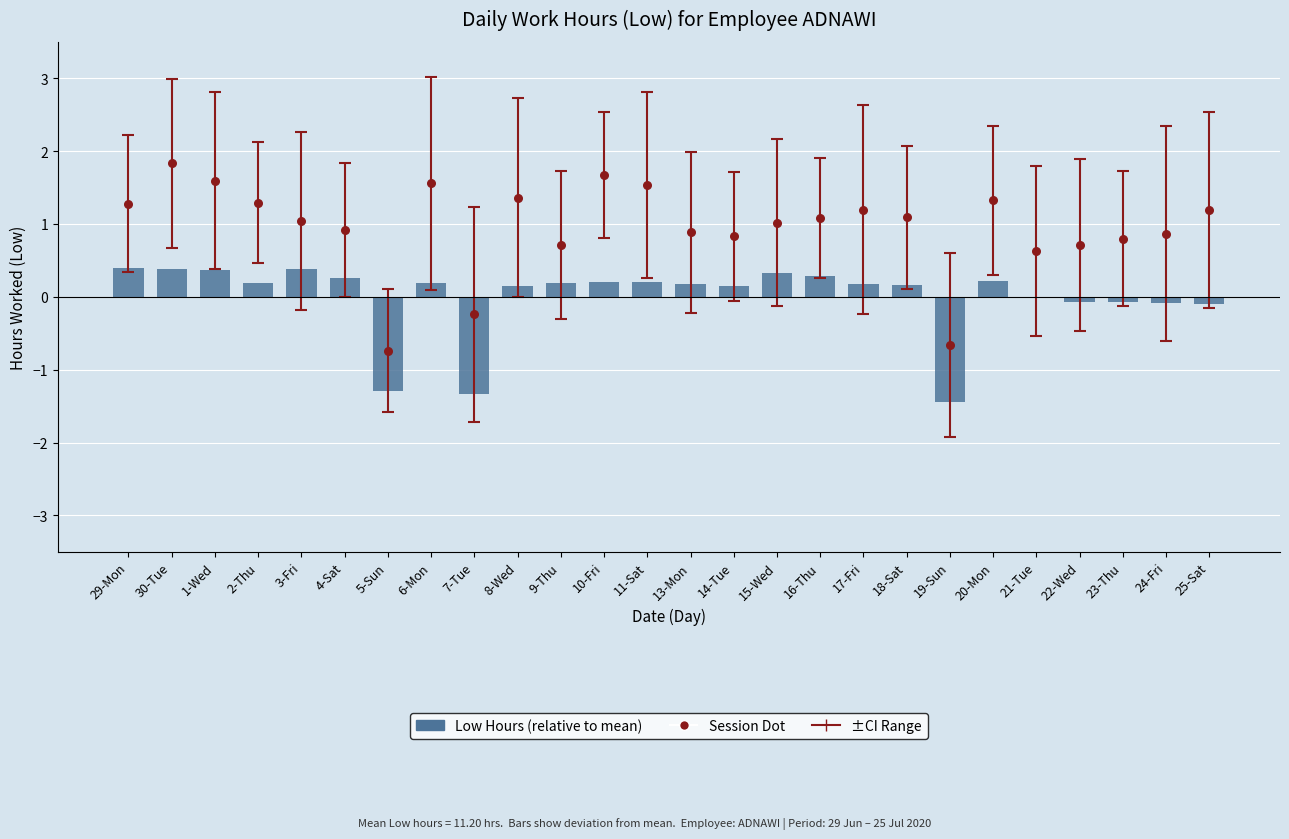

Which series has the largest Y range (max minus min)?

Session Dot